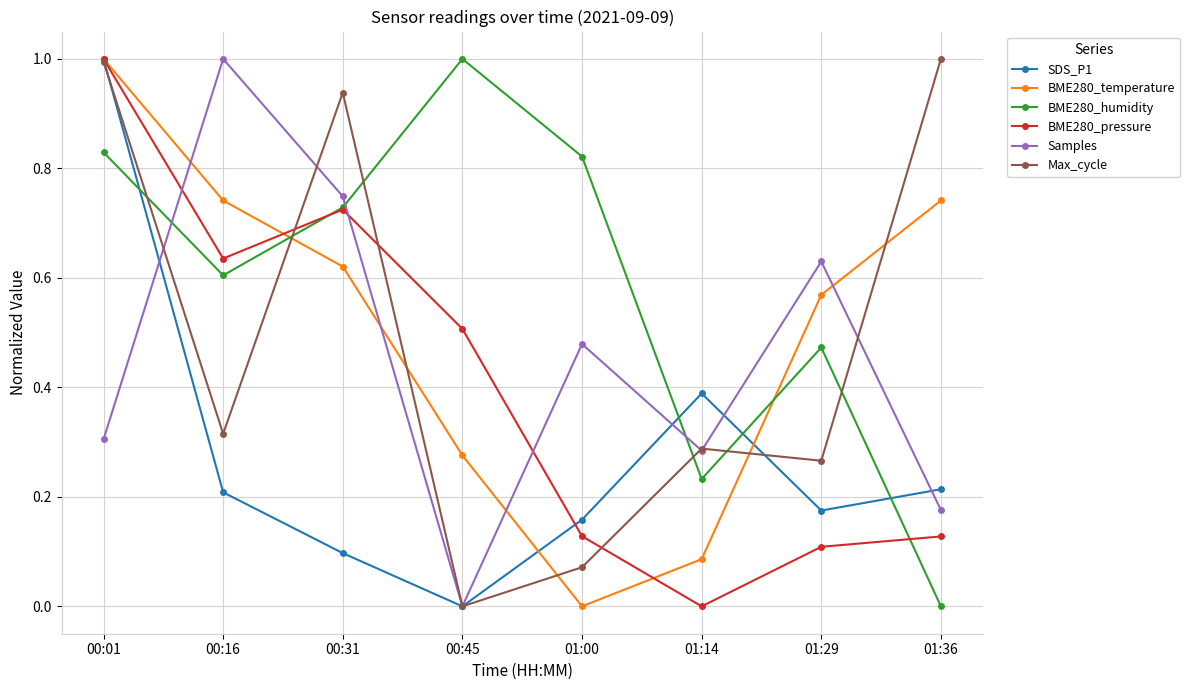

Which series changed the most between 00:01 and 00:16?

SDS_P1